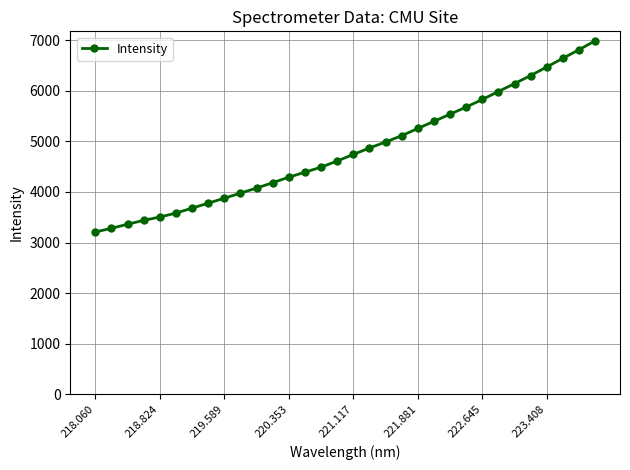

What is the greatest value displayed?

6986.8